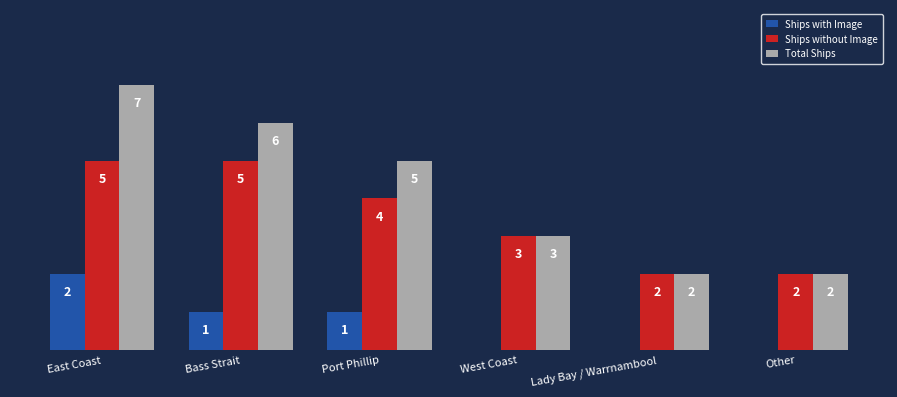

At which category is the sum across all series the highest?

East Coast